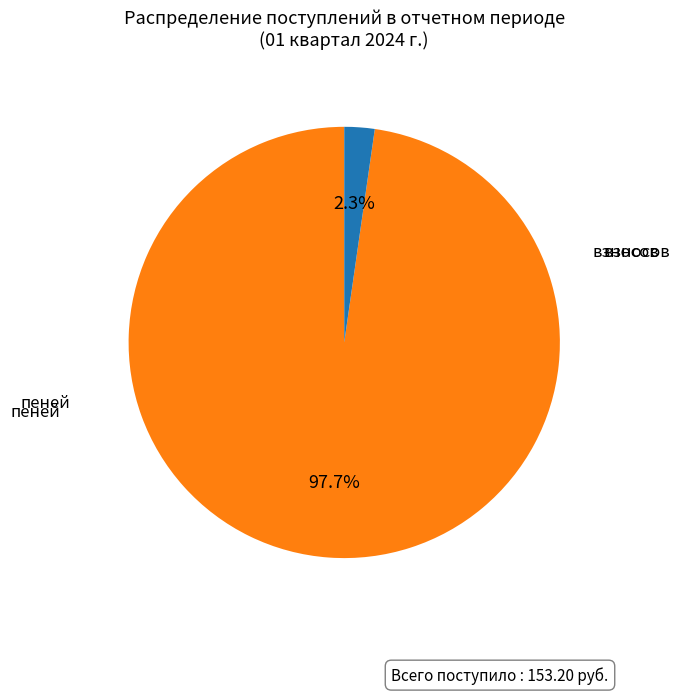

Is there a majority slice in this chart?

Yes